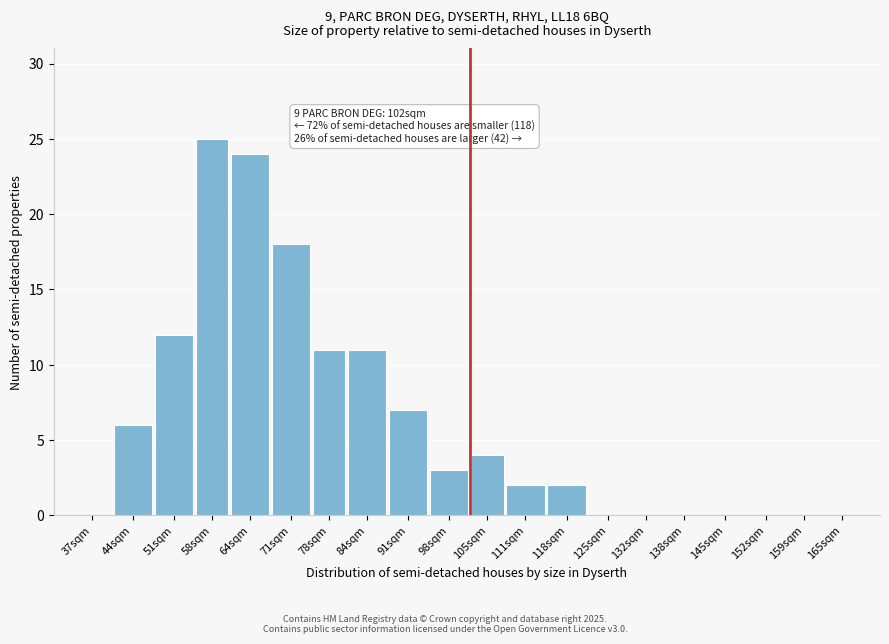

Reading right to left, what are all the values shown in this chart?

165sqm=0	159sqm=0	152sqm=0	145sqm=0	138sqm=0	132sqm=0	125sqm=0	118sqm=2	111sqm=2	105sqm=4	98sqm=3	91sqm=7	84sqm=11	78sqm=11	71sqm=18	64sqm=24	58sqm=25	51sqm=12	44sqm=6	37sqm=0